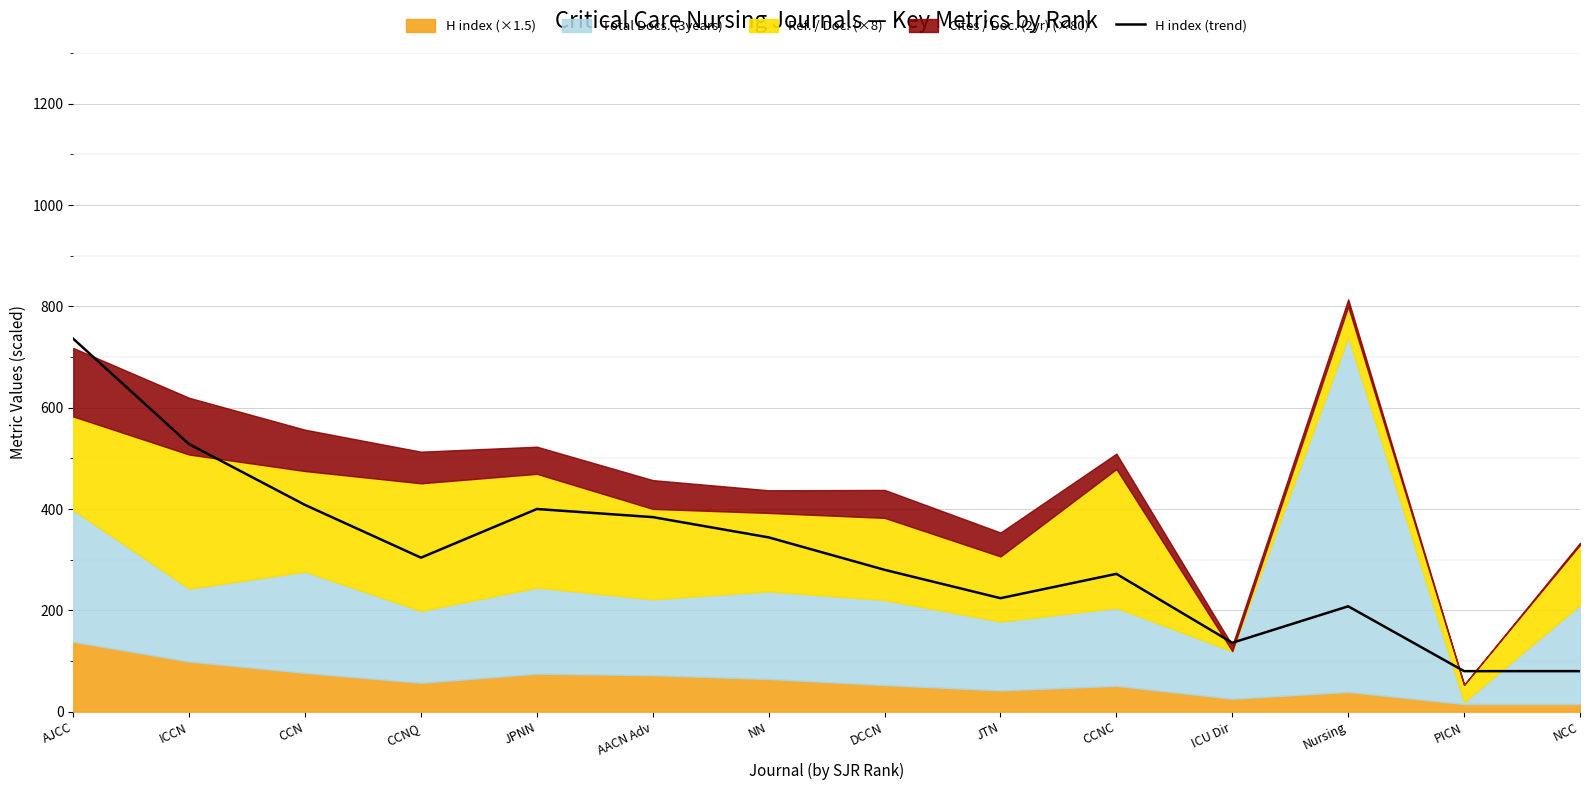

Is it true that the value at ICU Dir is 136?

True